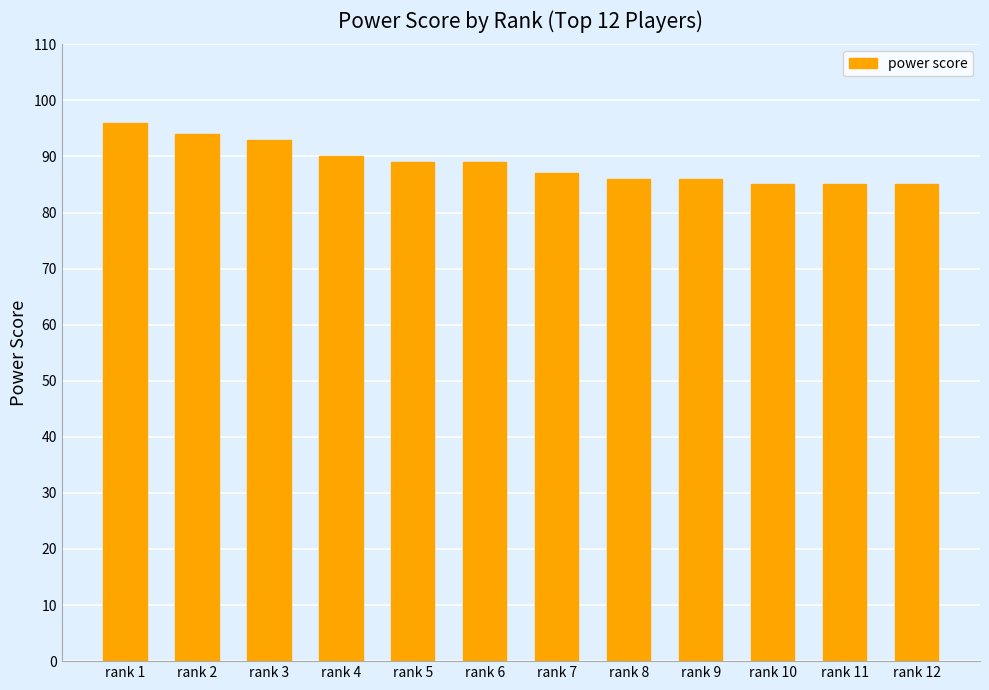

Reading right to left, transcribe all the data shown in this chart.

85	85	85	86	86	87	89	89	90	93	94	96